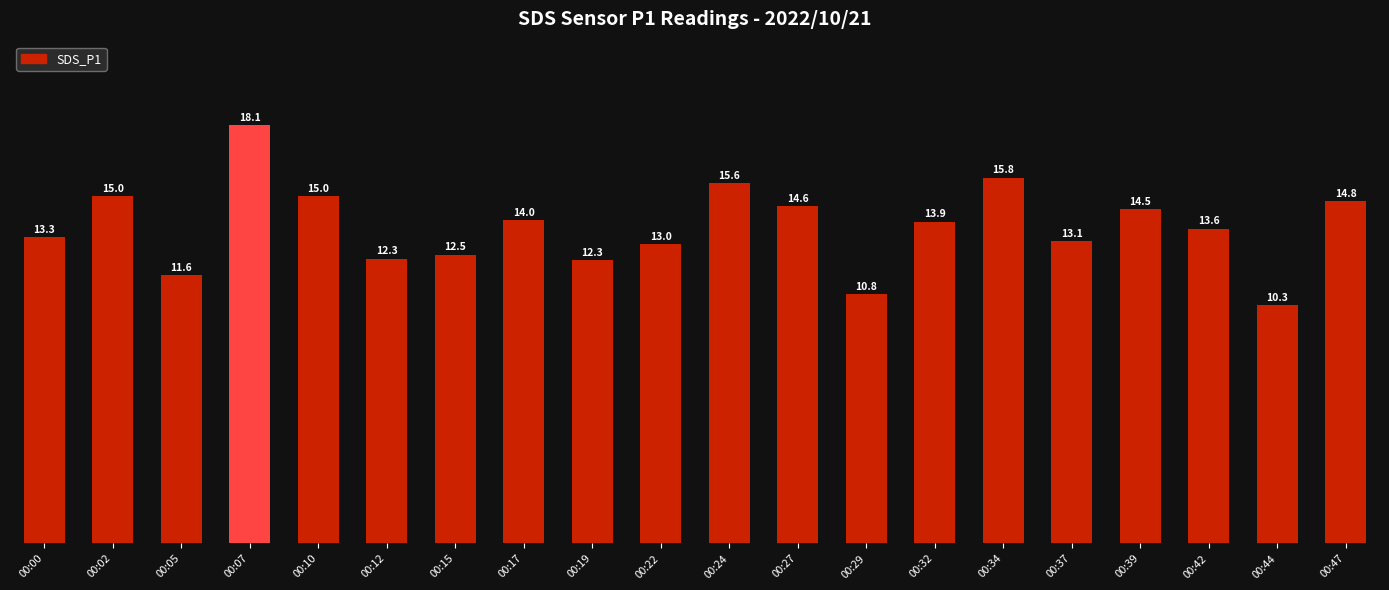

Does the chart contain stacked bars?

No